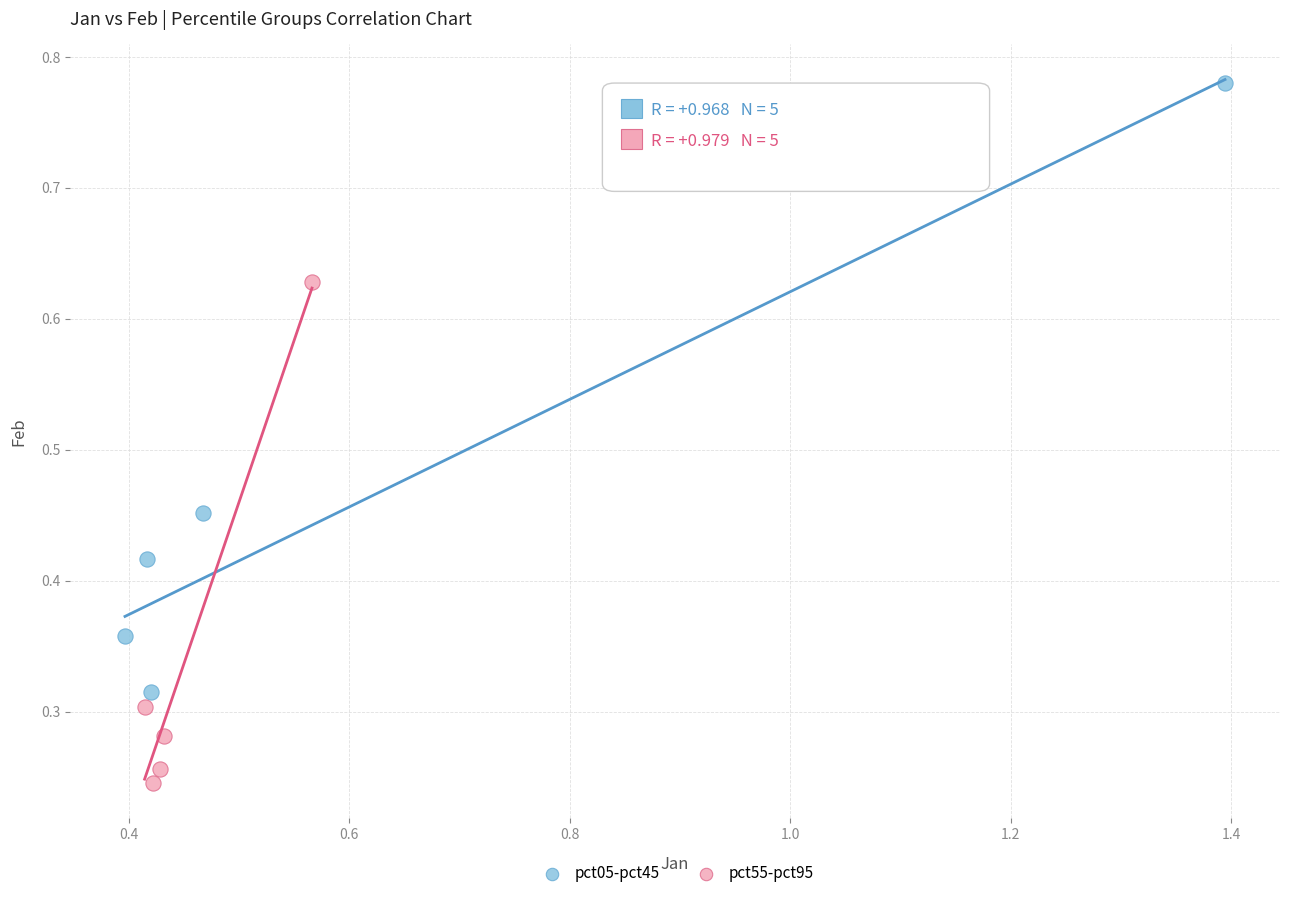

Which series reaches the maximum Y coordinate?

pct05-pct45